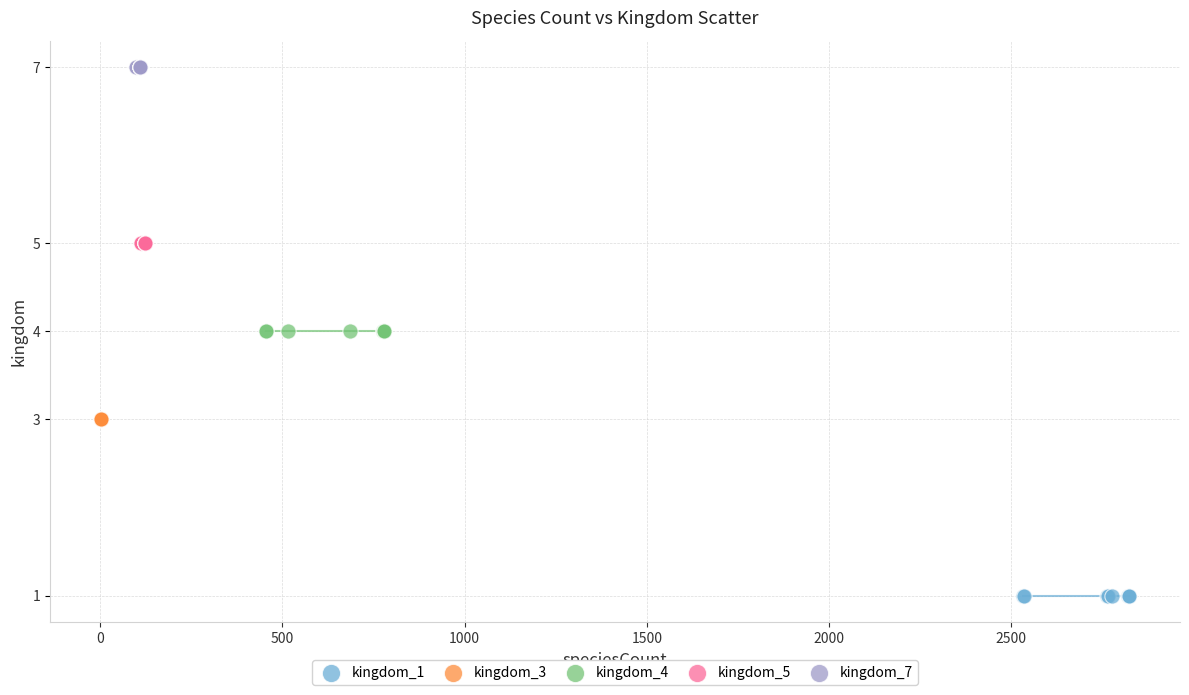

Which series reaches the minimum Y coordinate?

kingdom_1